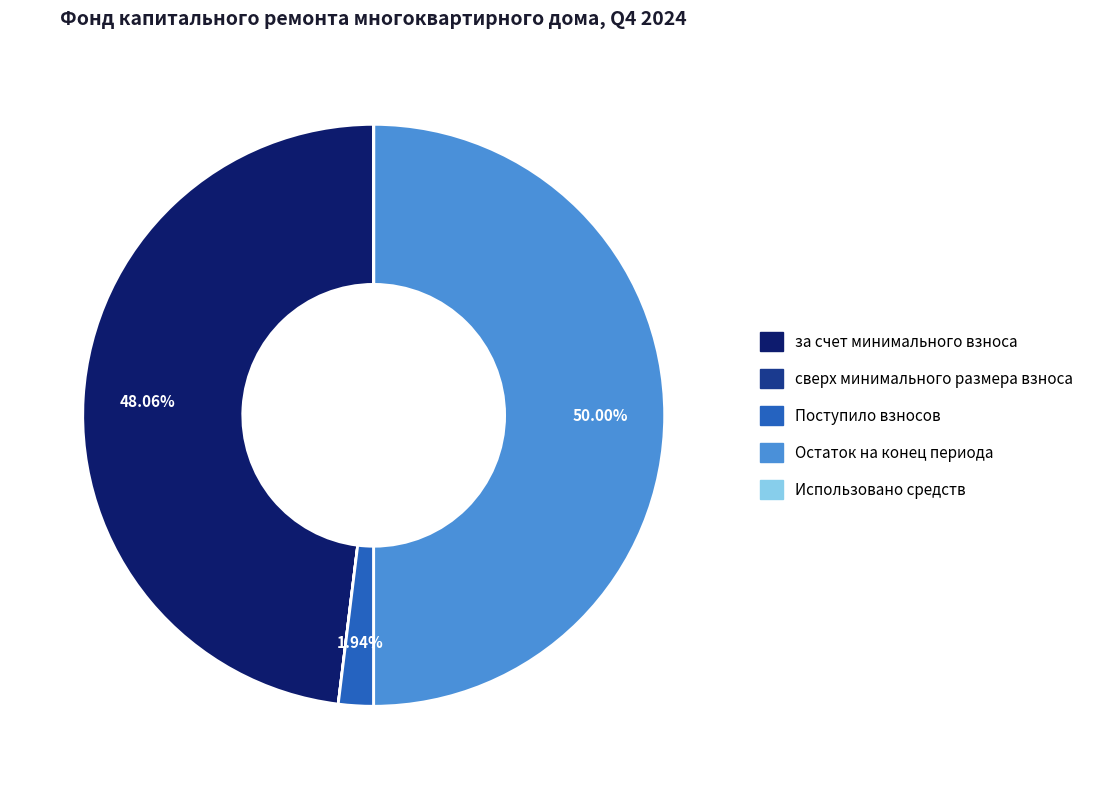

Which slice is the largest?

Остаток на конец периода